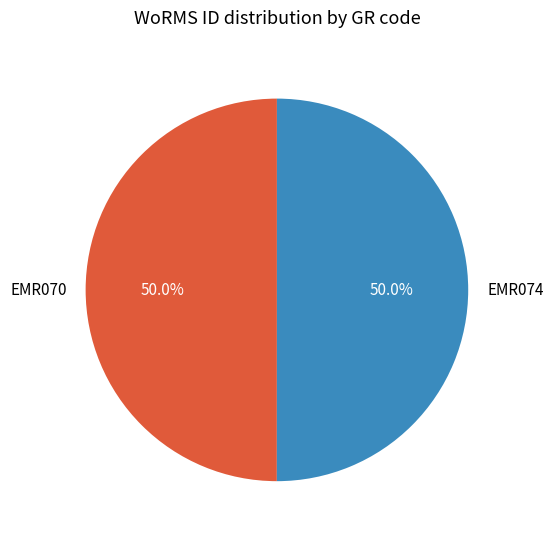

Combined, what portion of the pie is EMR070 and EMR074?

100.0%